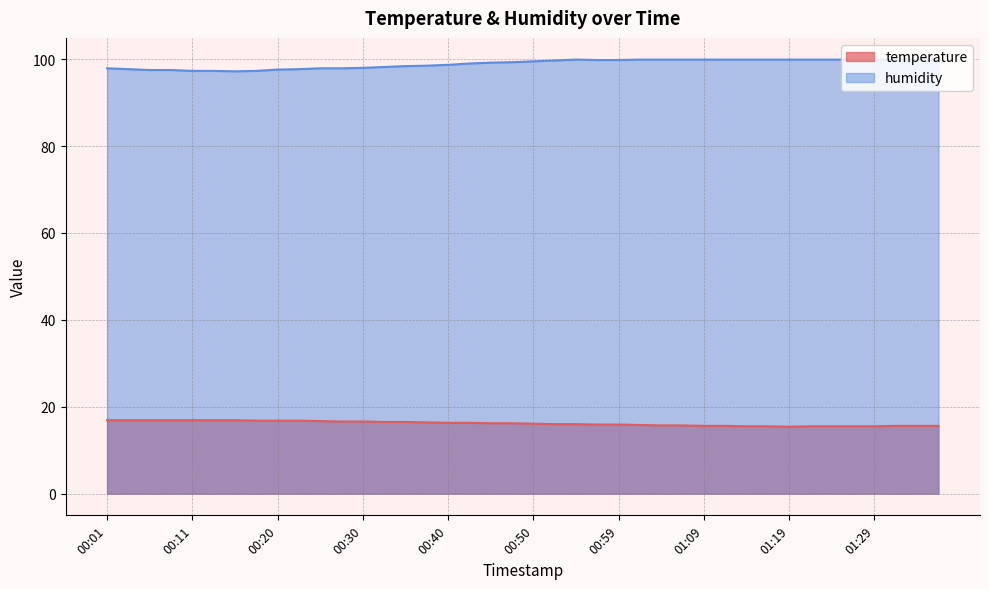

Reading right to left, list all the values displayed in this chart.

temperature: 15.6	15.6	15.6	15.5	15.5	15.5	15.5	15.4	15.5	15.5	15.6	15.6	15.7	15.7	15.8	15.9	15.9	16.0	16.0	16.1	16.2	16.2	16.3	16.3	16.4	16.5	16.5	16.6	16.6	16.7	16.8	16.8	16.8	16.9	16.9	16.9	16.9	16.9	16.9	16.9
humidity: 99.9	99.9	99.9	99.9	99.9	99.9	99.9	99.9	99.9	99.9	99.9	99.9	99.9	99.9	99.9	99.8	99.8	99.9	99.7	99.5	99.3	99.2	99.0	98.7	98.5	98.4	98.2	98.0	97.9	97.9	97.7	97.6	97.3	97.2	97.3	97.3	97.5	97.5	97.7	97.9